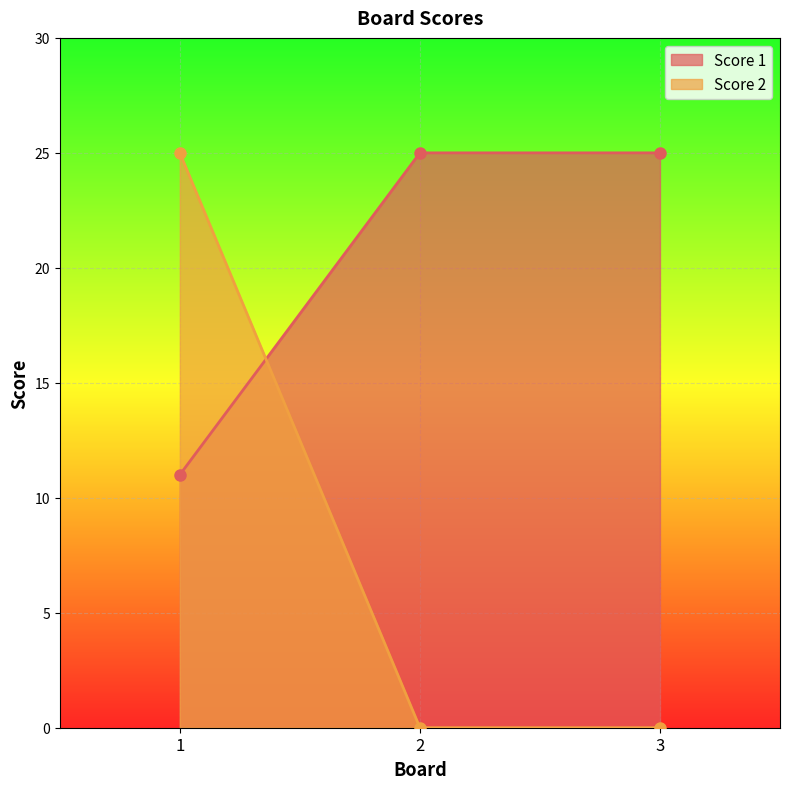

Reading right to left, what are all the values shown in this chart?

Score 1: 25	25	11
Score 2: 0	0	25